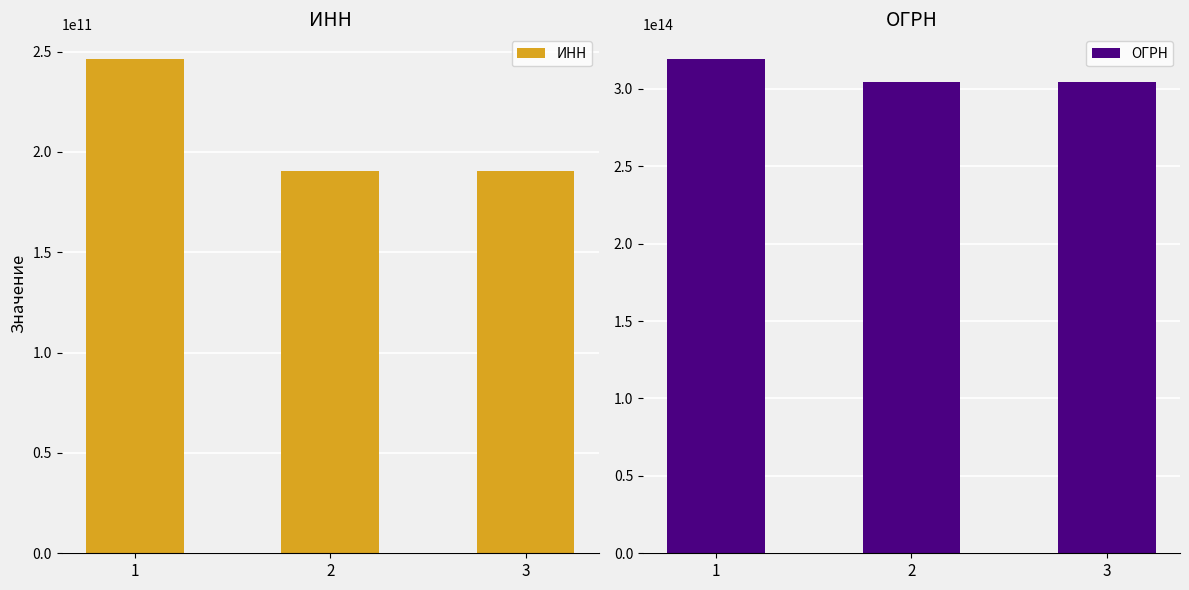

What is the difference between the maximum and minimum values in the ОГРН series?

14999864907961